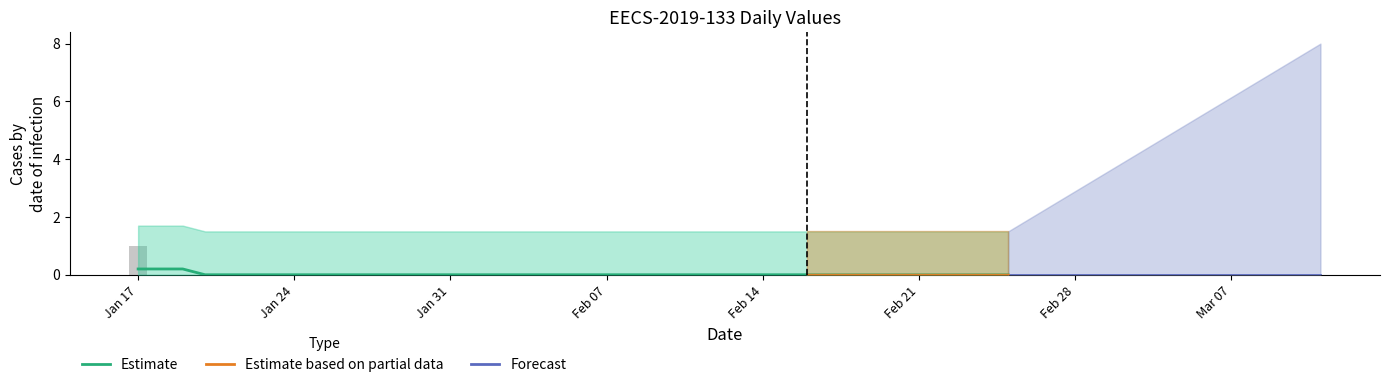

Between 2022-02-06 and 2022-02-22, which is larger?

2022-02-06